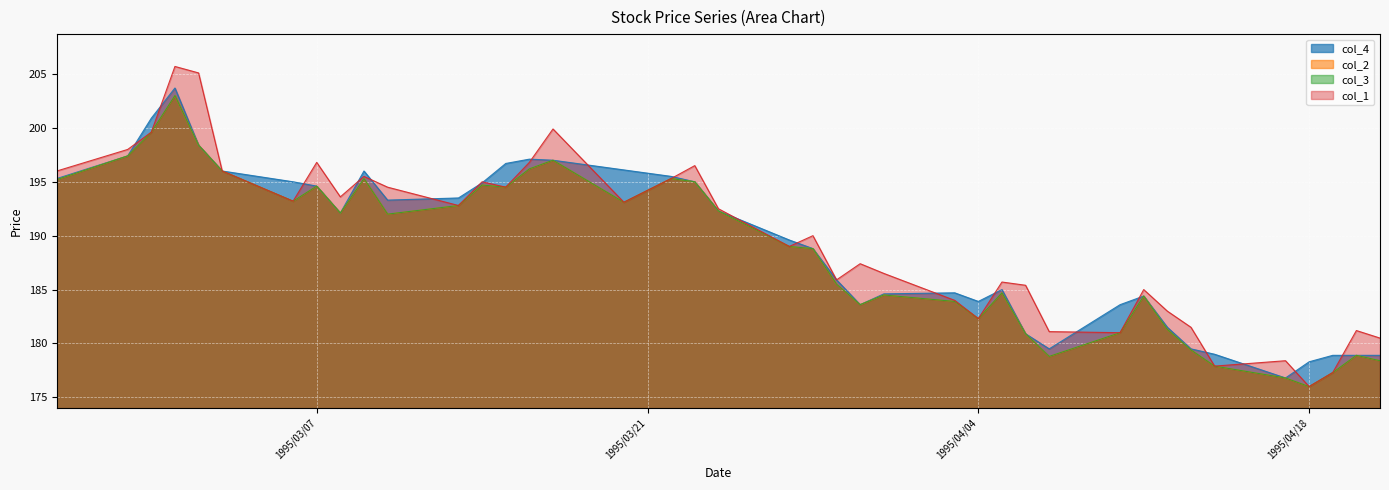

The col_1 series shows 193.2 at 1995/03/06. True or false?

True